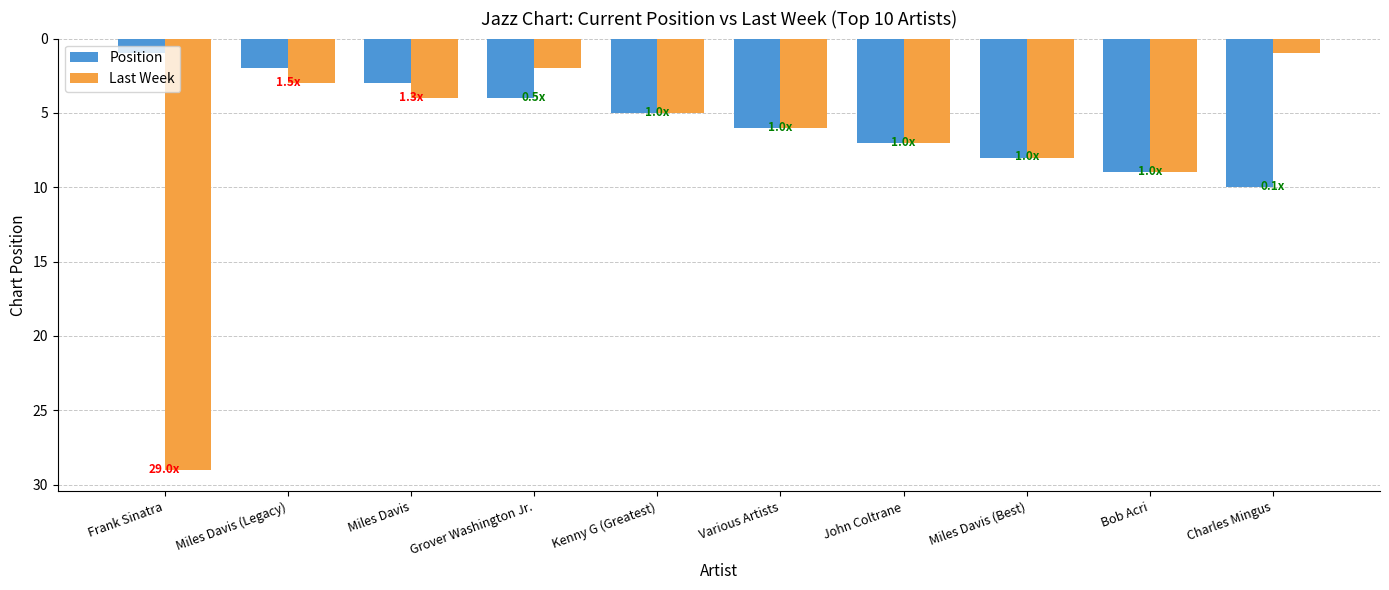

At which label does Last Week reach its minimum?

Charles Mingus